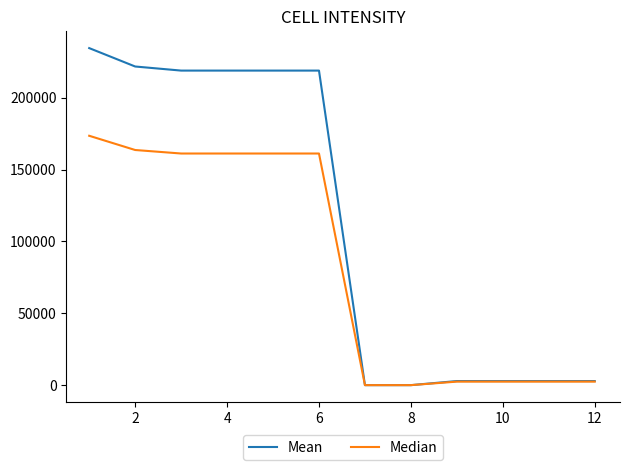

Rank the series by their maximum value, from highest to lowest.

Mean, Median